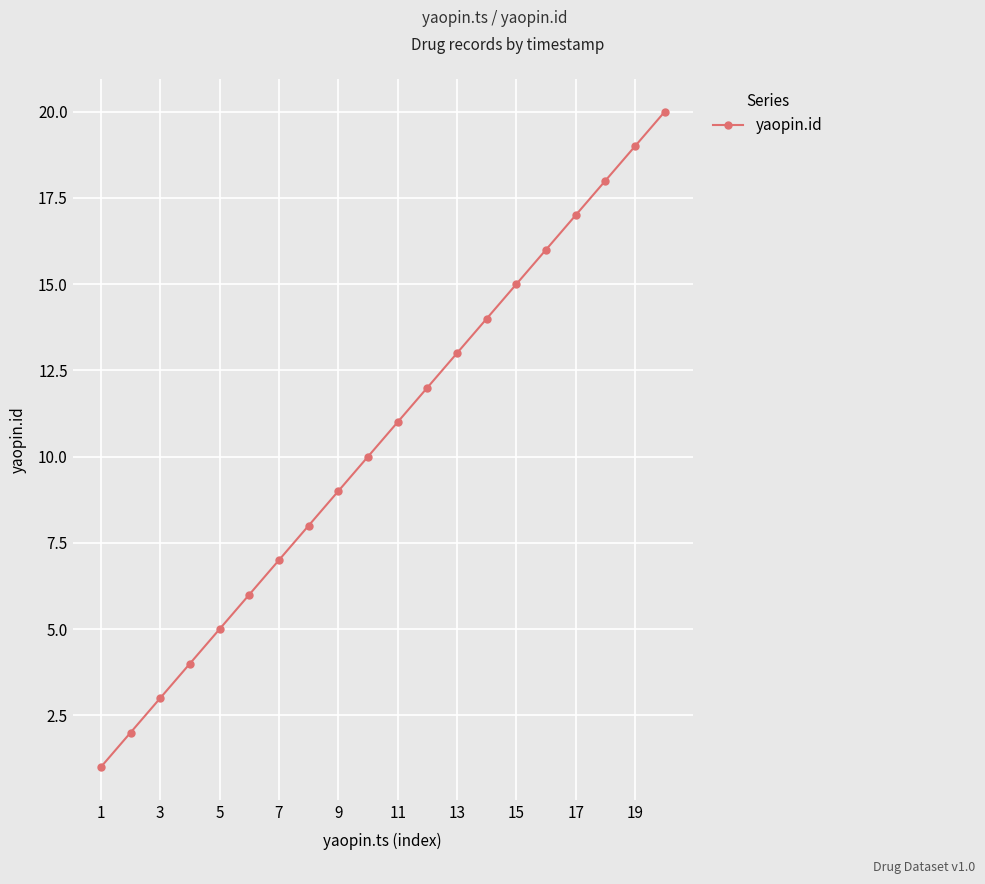

What is the minimum value shown in the chart?

1